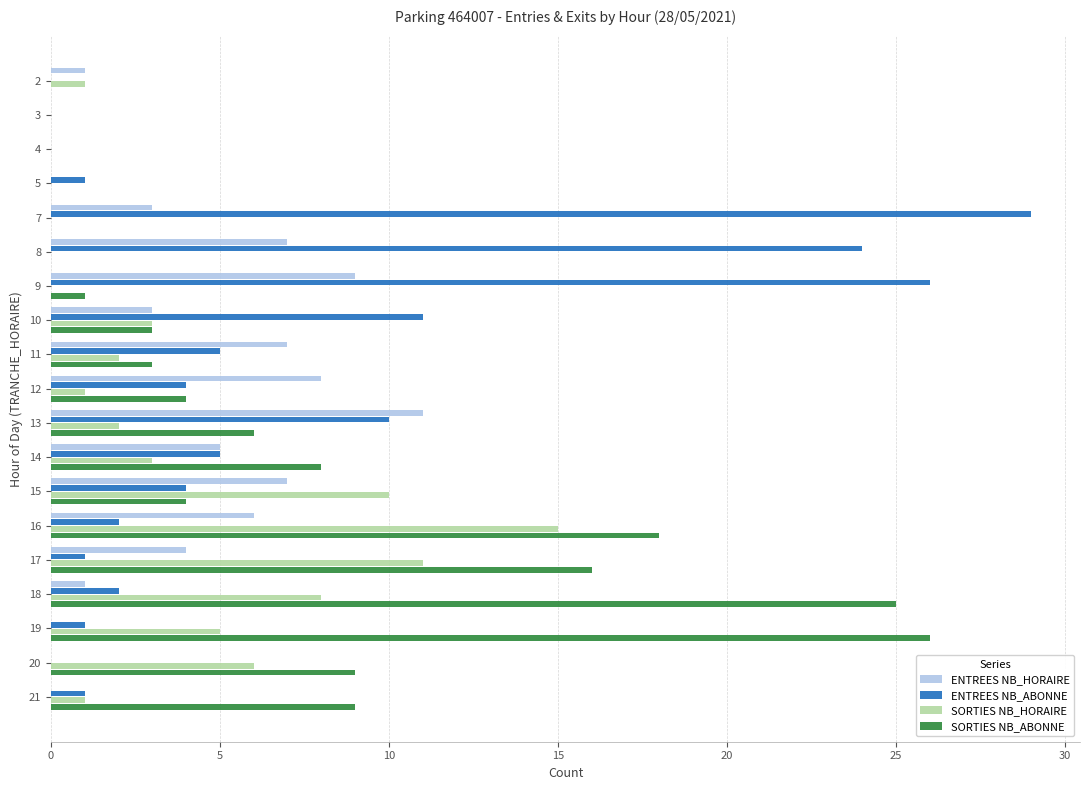

What is the sum of all SORTIES NB_HORAIRE values?

68